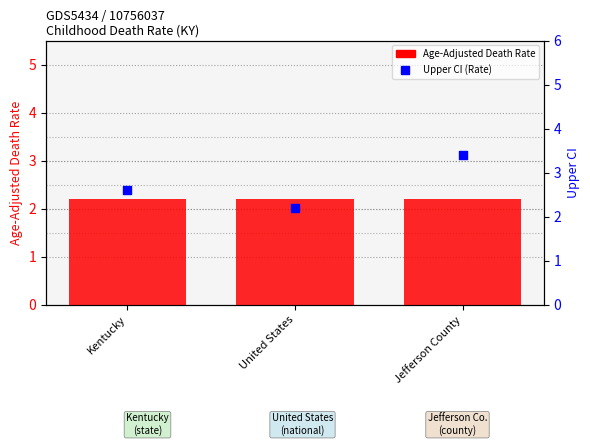

At how many categories does at least one series exceed 2?

3